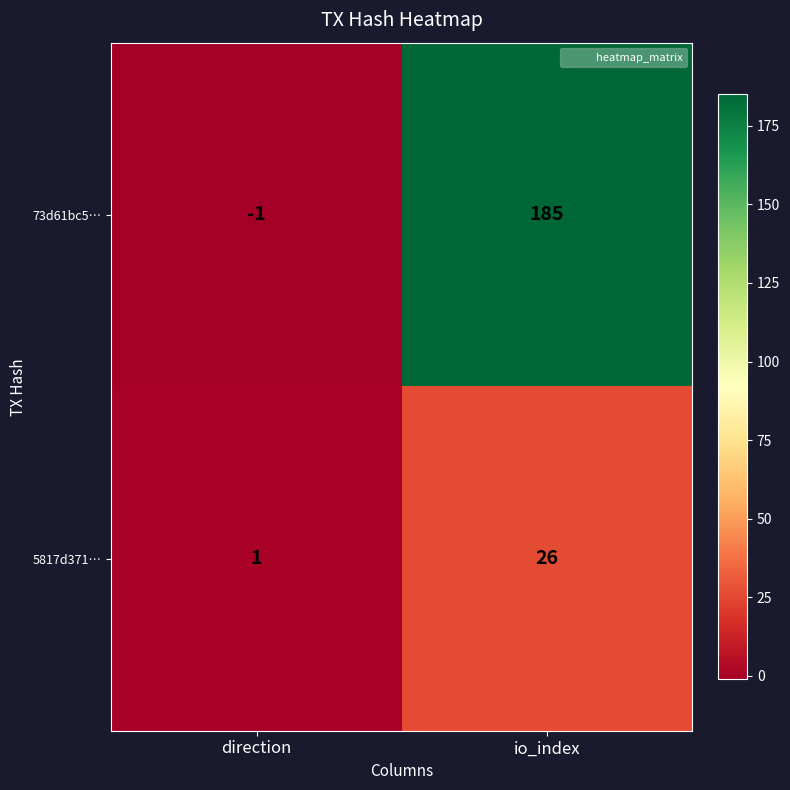

The value of 5817d371… at direction is 1. True or false?

True